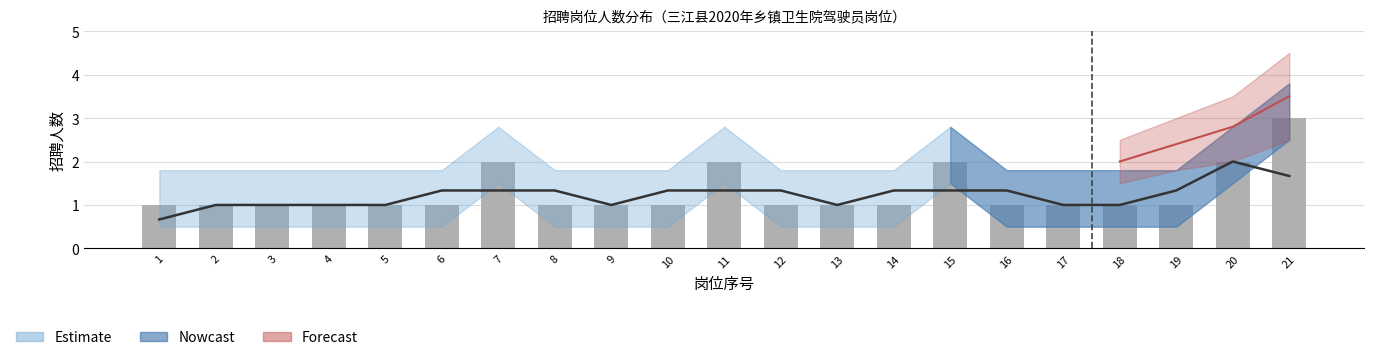

Rank the categories by value from lowest to highest.

1, 2, 3, 4, 5, 6, 8, 9, 10, 12, 13, 14, 16, 17, 18, 19, 7, 11, 15, 20, 21